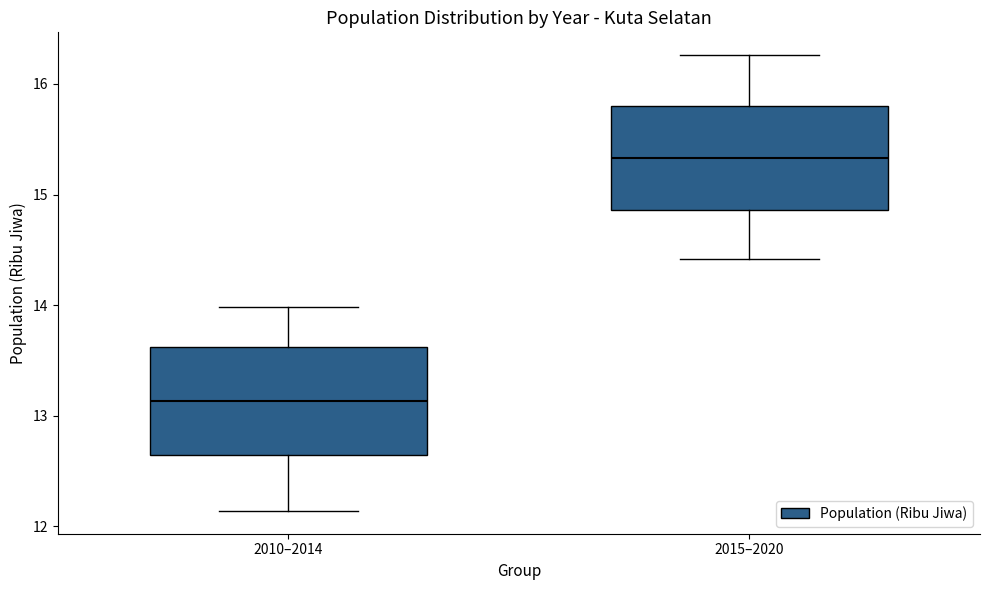

Where is the lower edge of the box for 2015–2020 on the y-axis? The values are not printed on the chart, so give them approximately, as read against the axis.

14.9